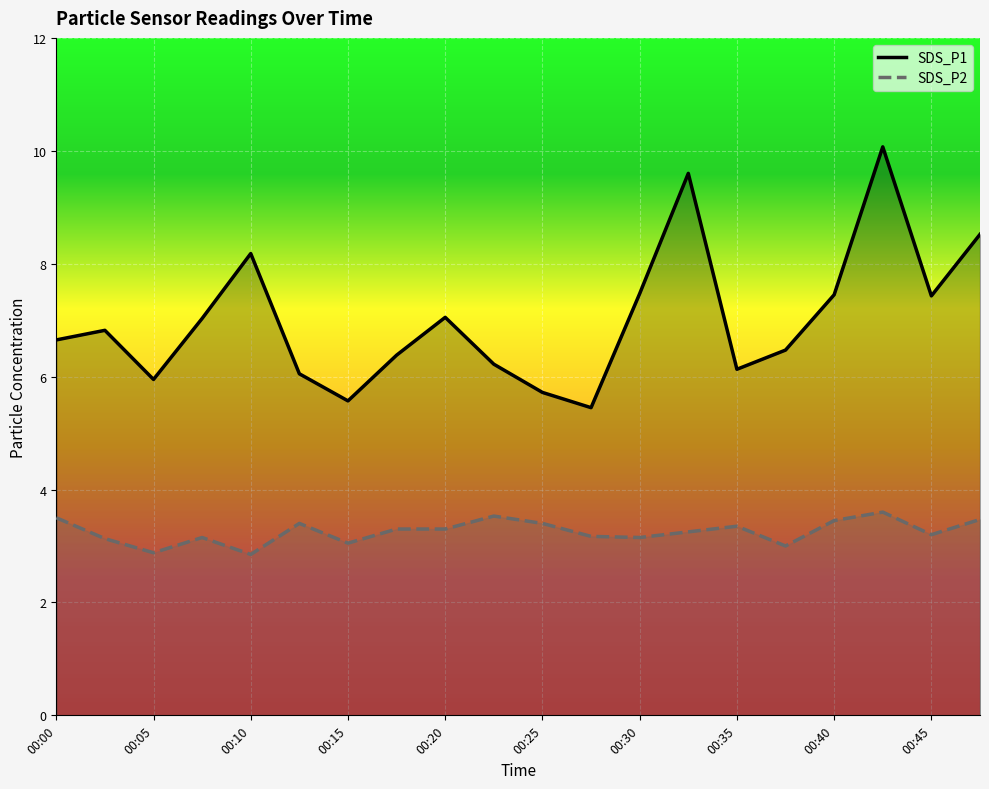

At which label does SDS_P1 reach its peak?

00:42